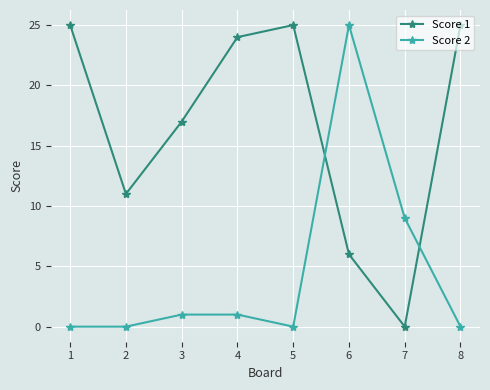

At 3, list the series in order from smallest to largest.

Score 2, Score 1